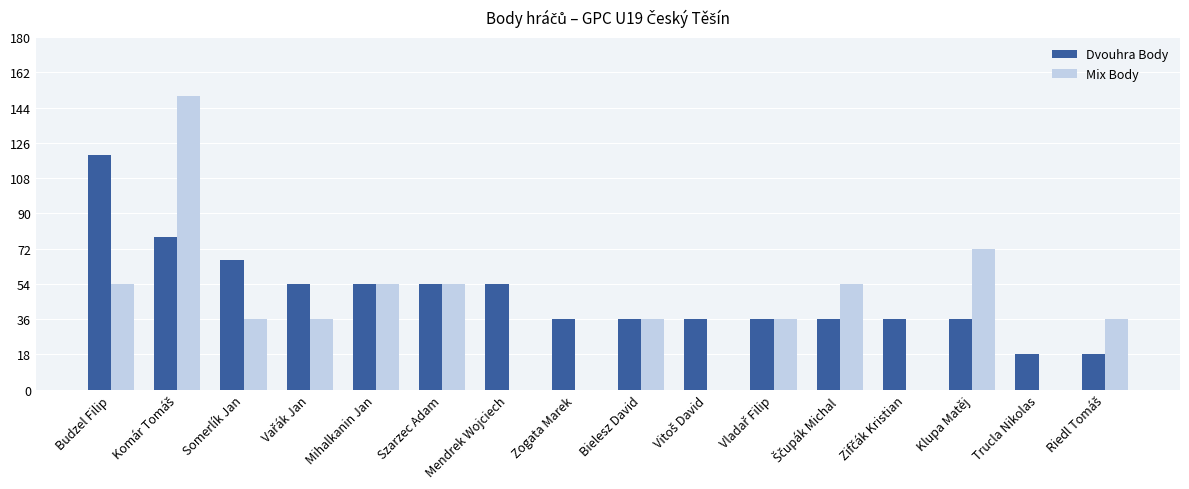

Where is Mix Body nearest to the value 75?

Klupa Matěj